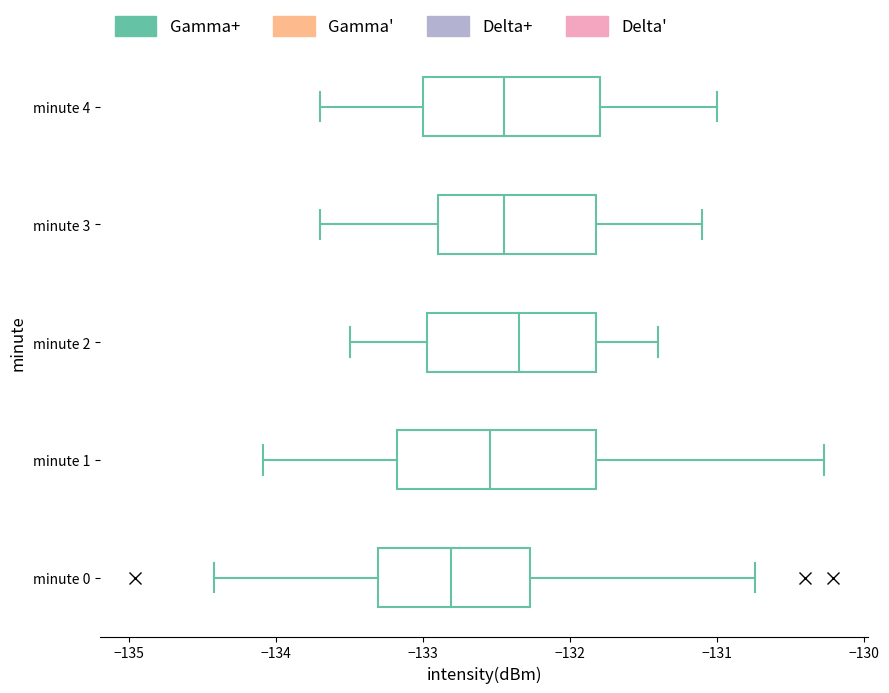

Reading bottom to top, transcribe this box plot: for each box, give where its median line is, the range the box spans, and where its two whiskers end, as read against the x-axis. The values are not printed on the chart, so give them approximately, as read against the axis.

minute 0: median -132.8, box -133.3 to -132.3, whiskers -134.4 to -130.7
minute 1: median -132.5, box -133.2 to -131.8, whiskers -134.1 to -130.3
minute 2: median -132.3, box -133.0 to -131.8, whiskers -133.5 to -131.4
minute 3: median -132.4, box -132.9 to -131.8, whiskers -133.7 to -131.1
minute 4: median -132.4, box -133.0 to -131.8, whiskers -133.7 to -131.0